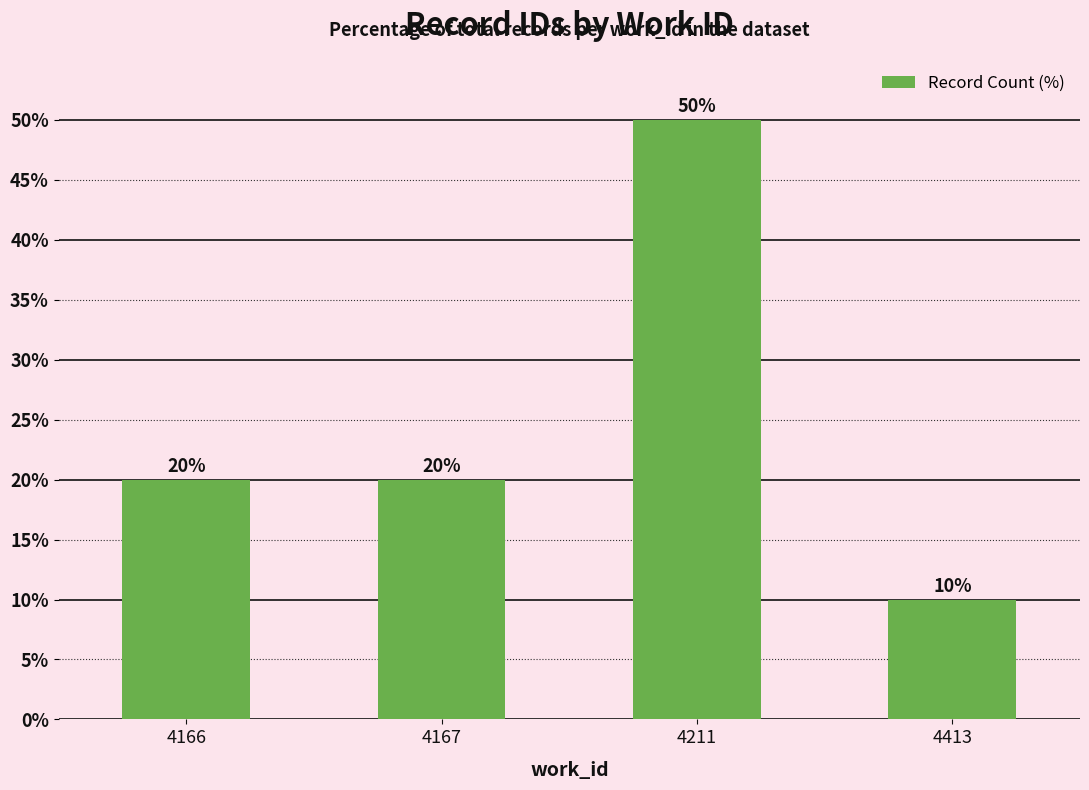

What is the difference between the second highest and minimum values?

10